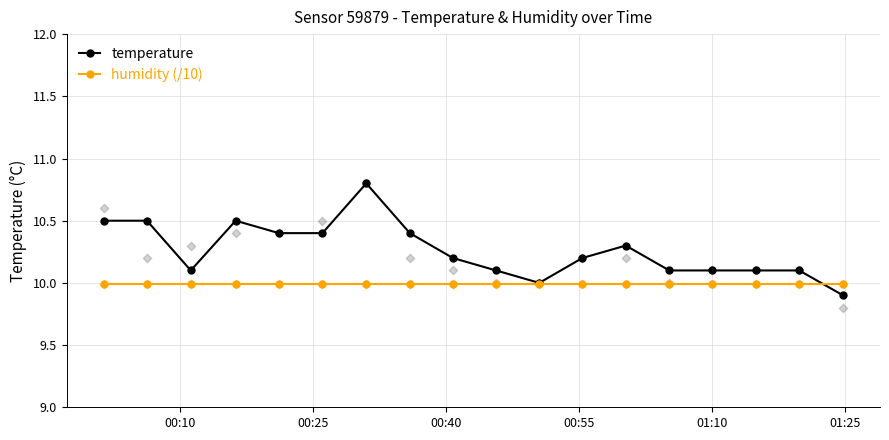

Which series has the largest total across all categories?

temperature